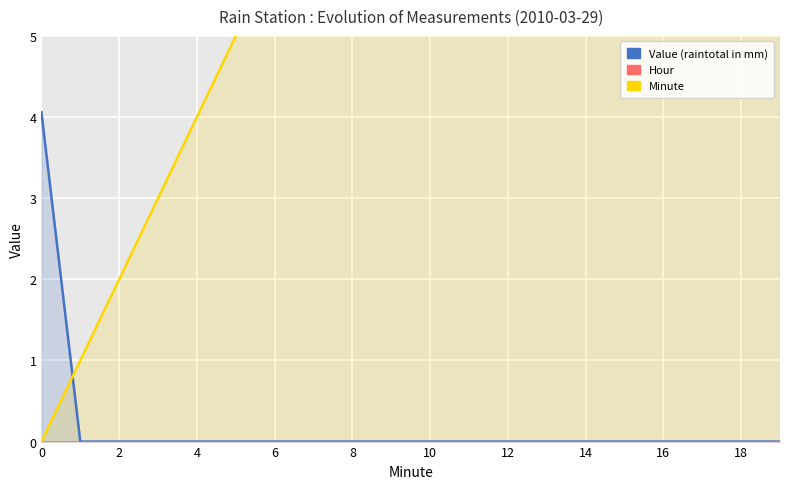

How many data points does each series have?

20